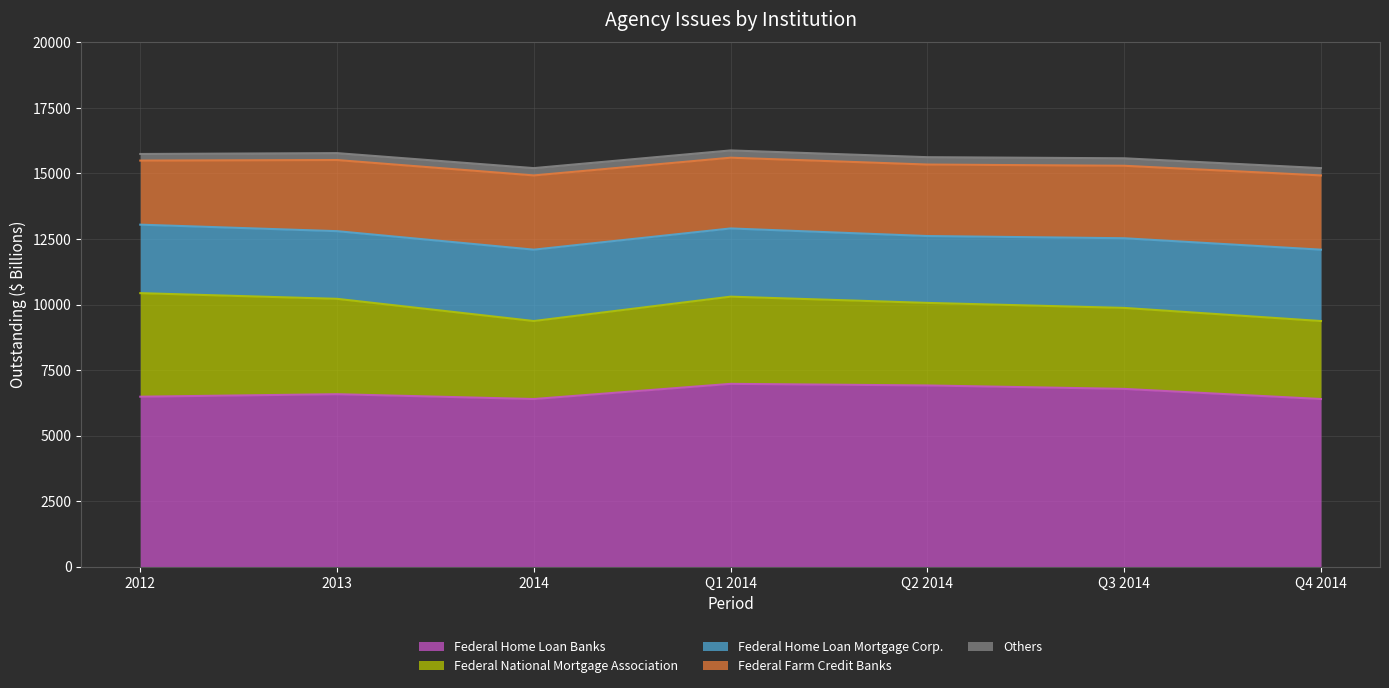

The Others series shows 124 at 2012. True or false?

False